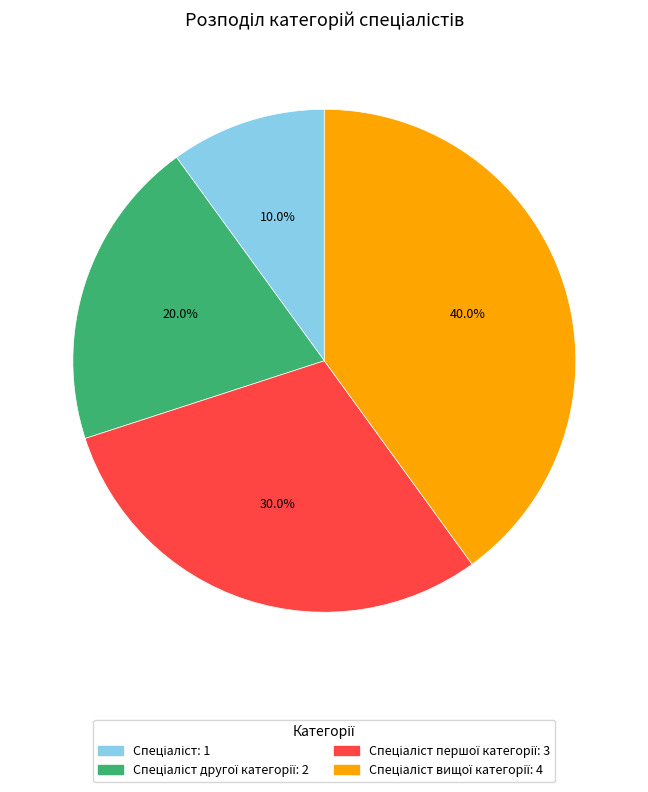

How many slices are in this pie chart?

4